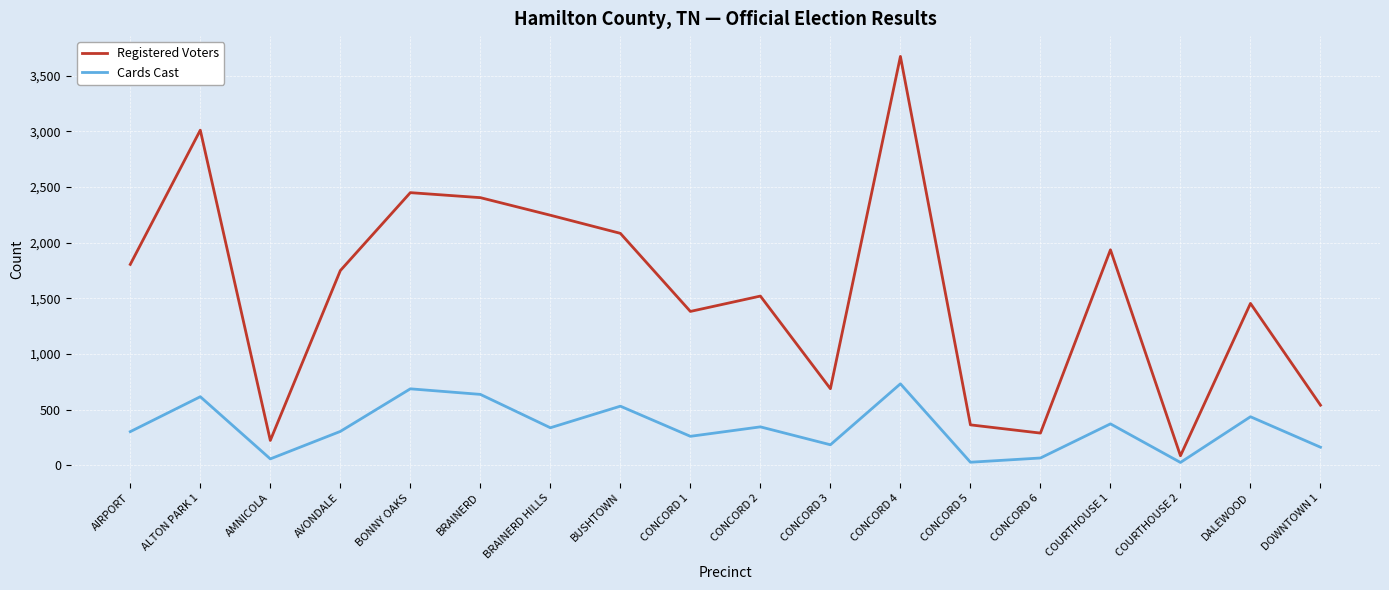

Which series has the largest total across all categories?

Registered Voters